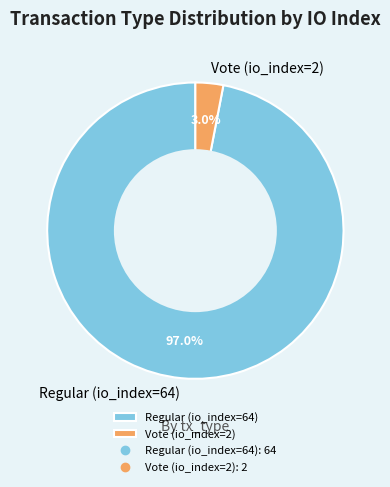

Which category has the smallest portion of the pie?

Vote (io_index=2)